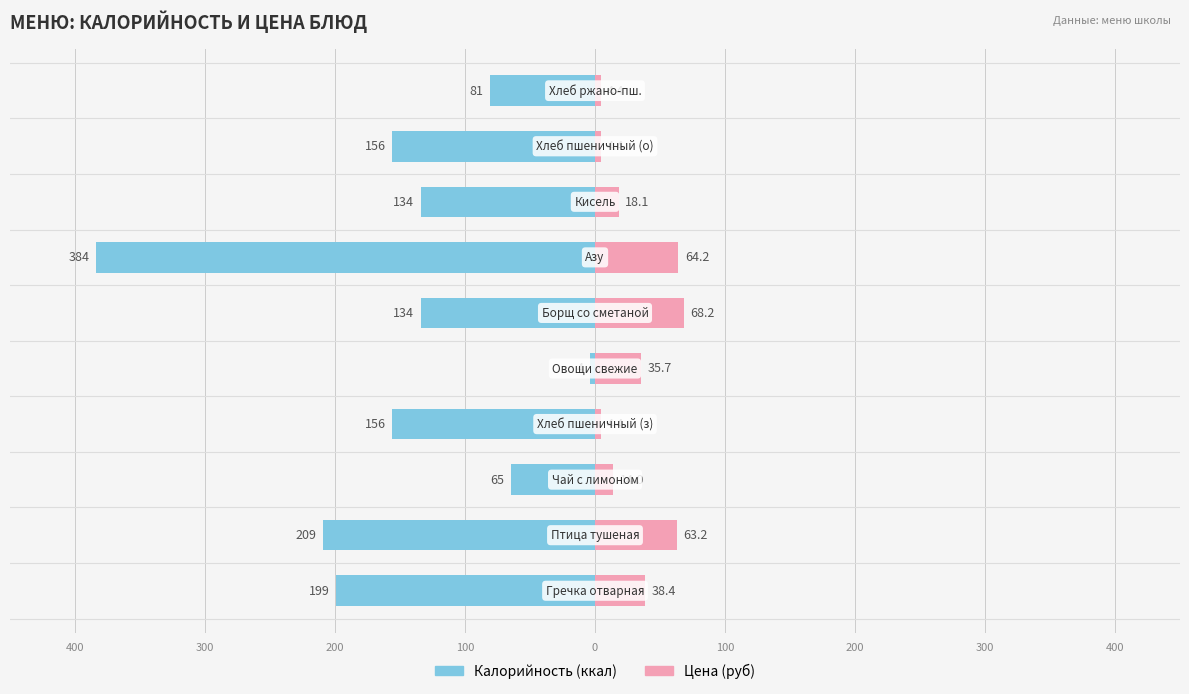

What is the sum of all Цена (руб) values?

315.0